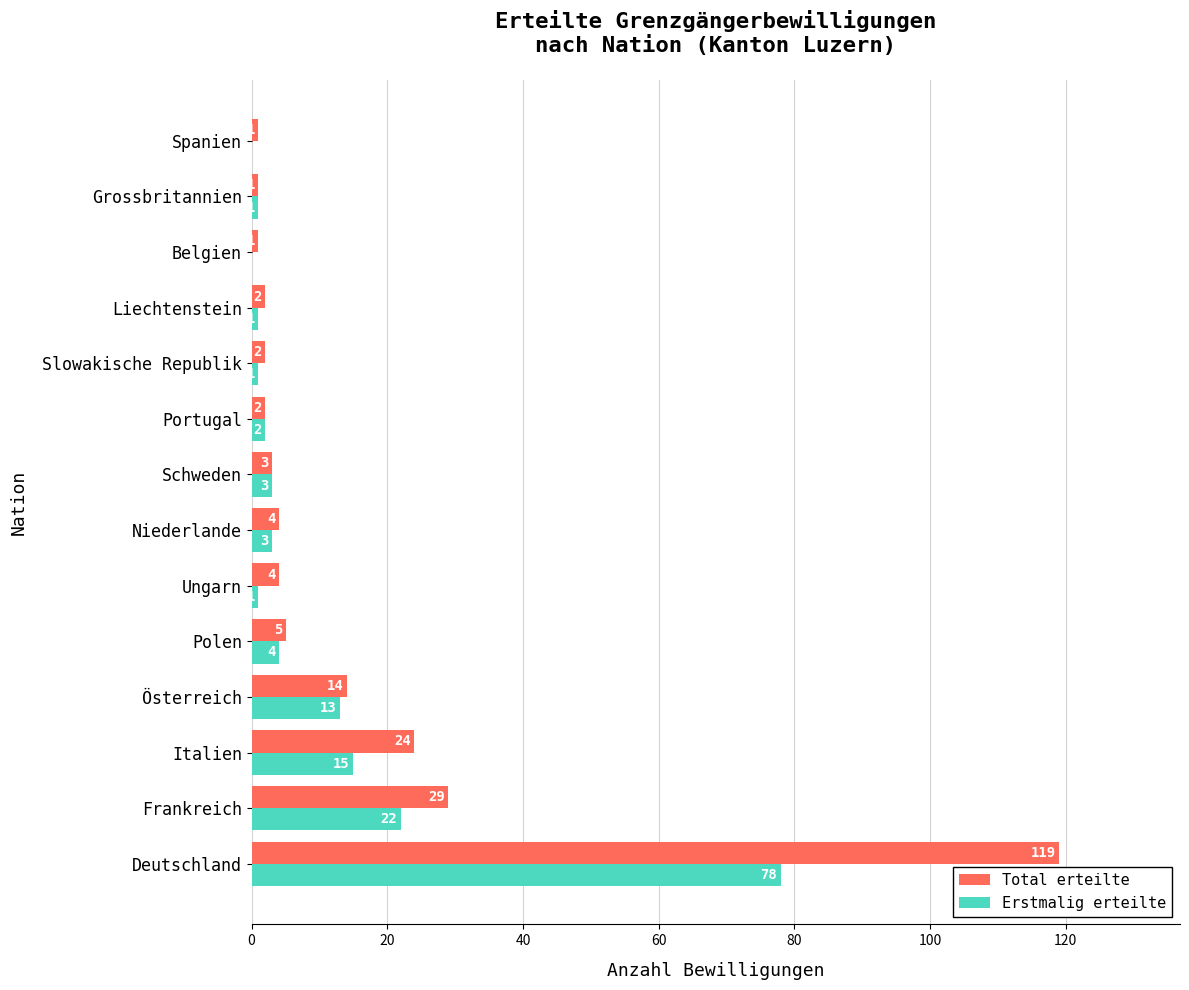

What is the approximate value of Erstmalig erteilte at Niederlande?

3